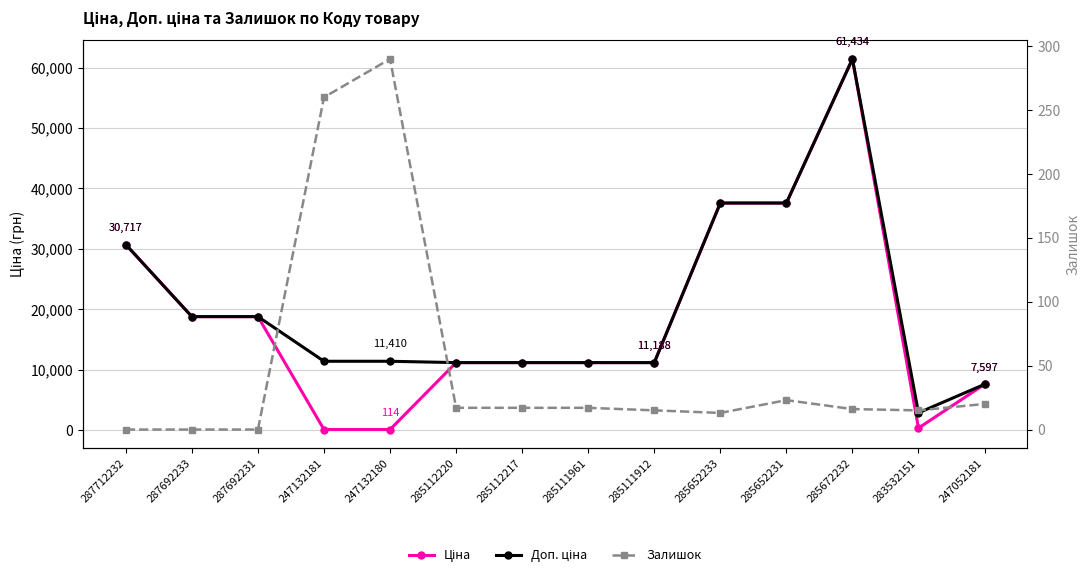

True or false: Доп. ціна has a value of 37593.6 at 285652233.

True